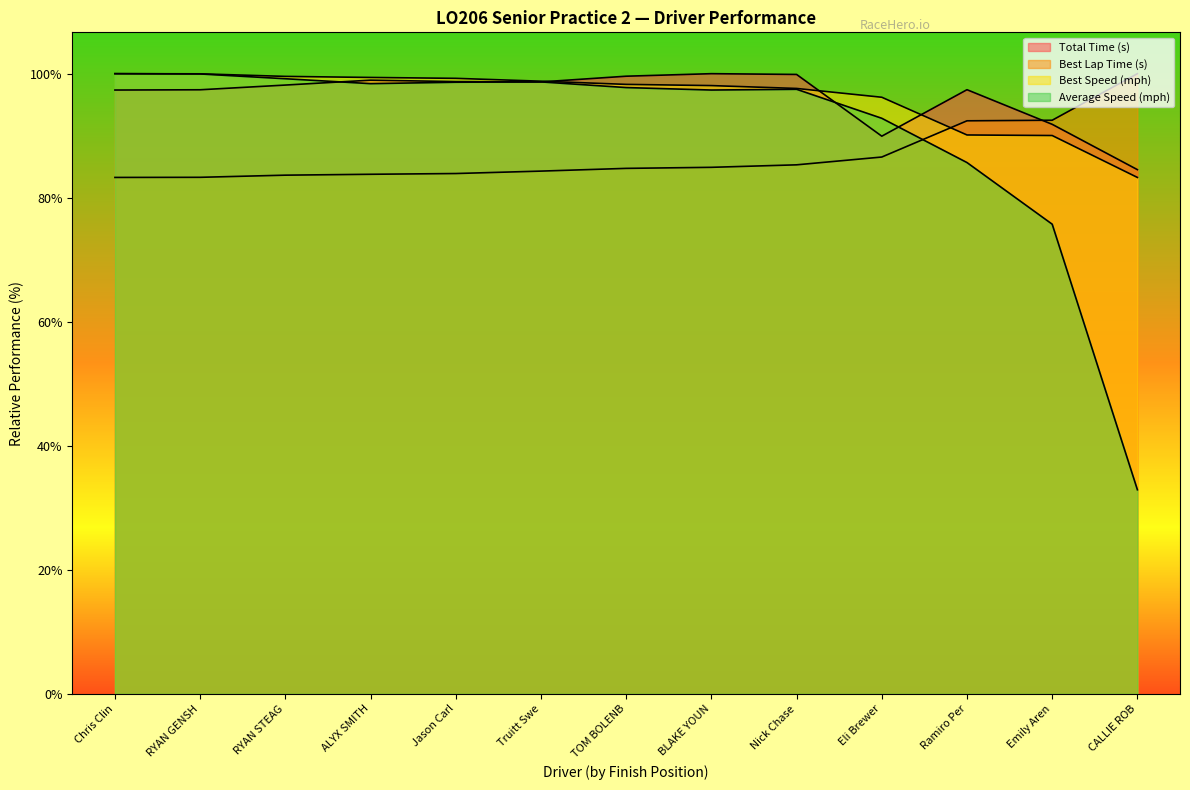

Does the chart display data point markers on the line(s)?

No